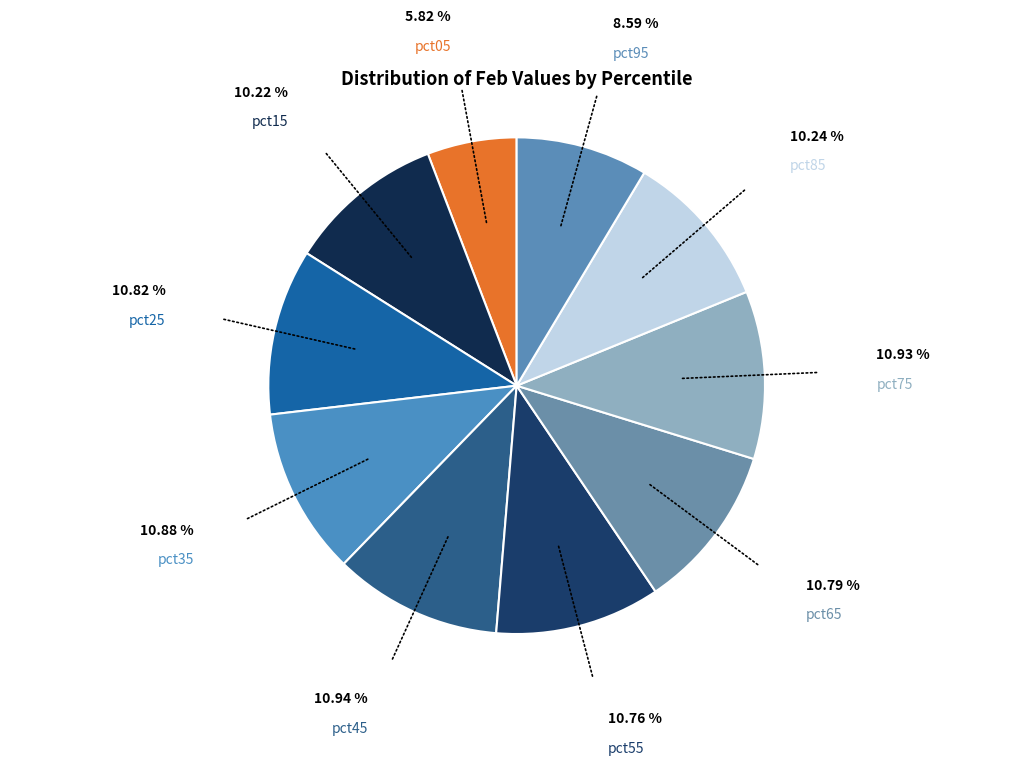

Which category has the smallest portion of the pie?

pct05